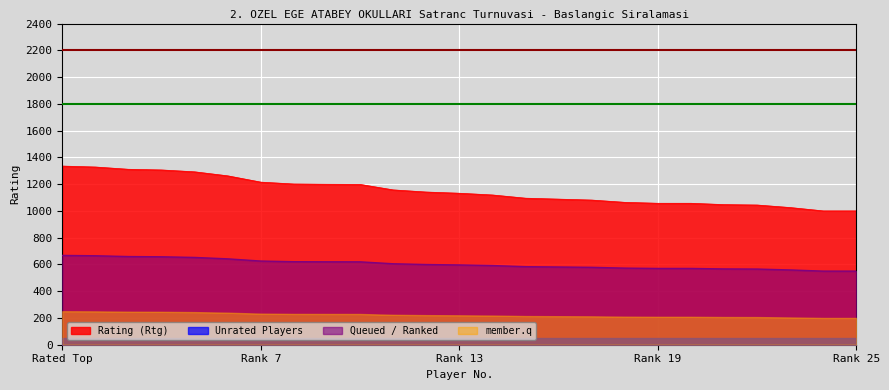

How many lines are shown in the chart?

4